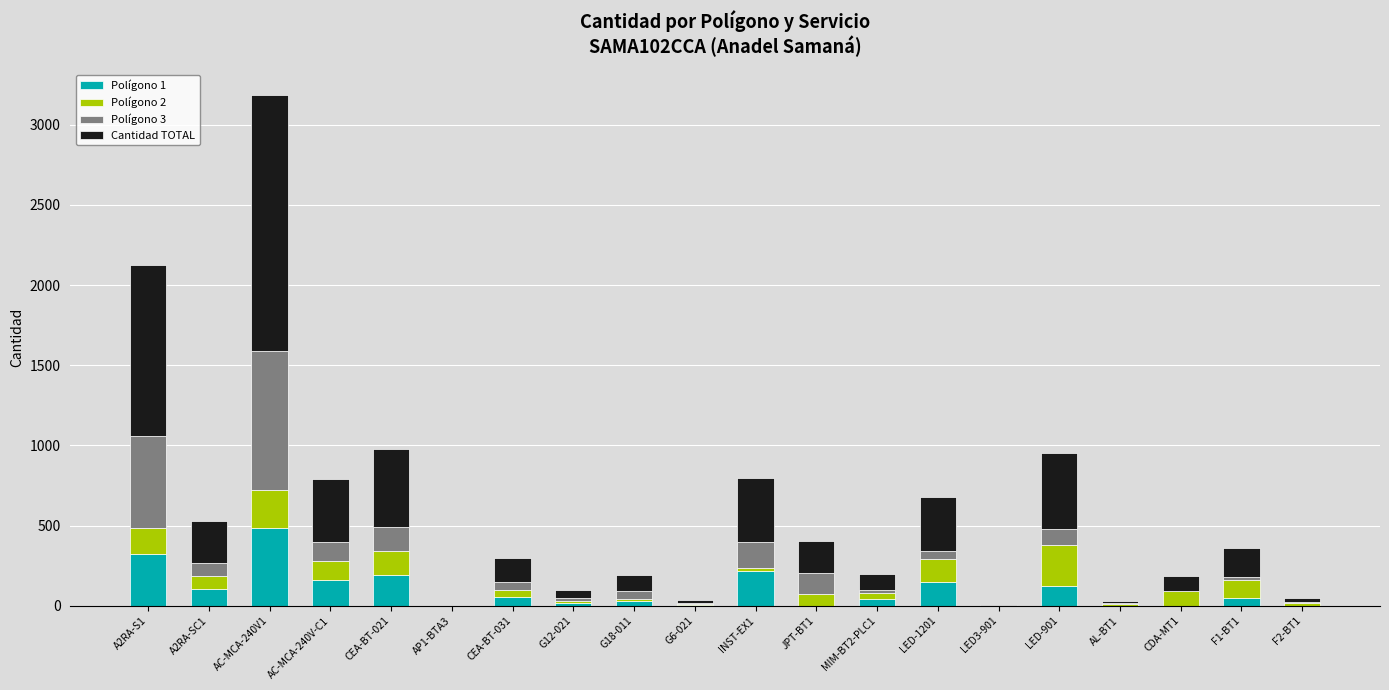

What are all the series names shown in the legend?

Polígono 1, Polígono 2, Polígono 3, Cantidad TOTAL